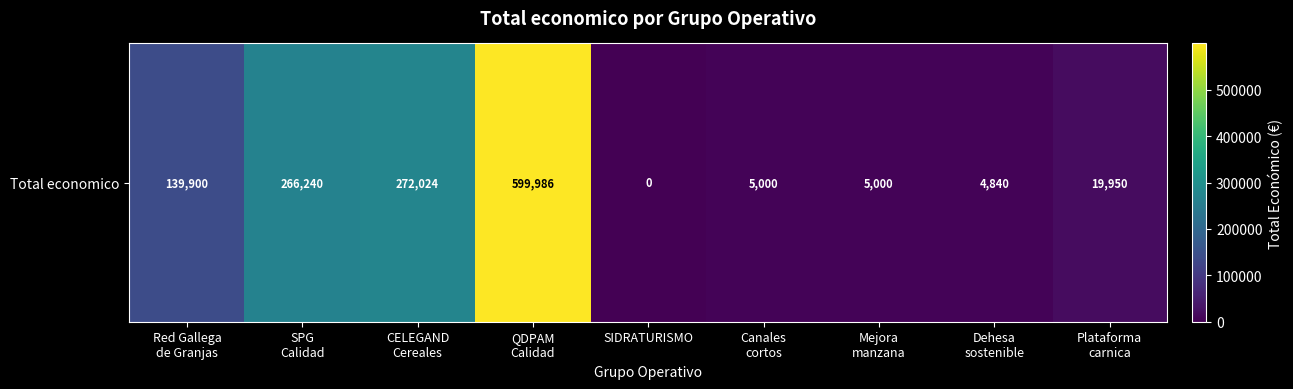

How many data points does each series have?

9